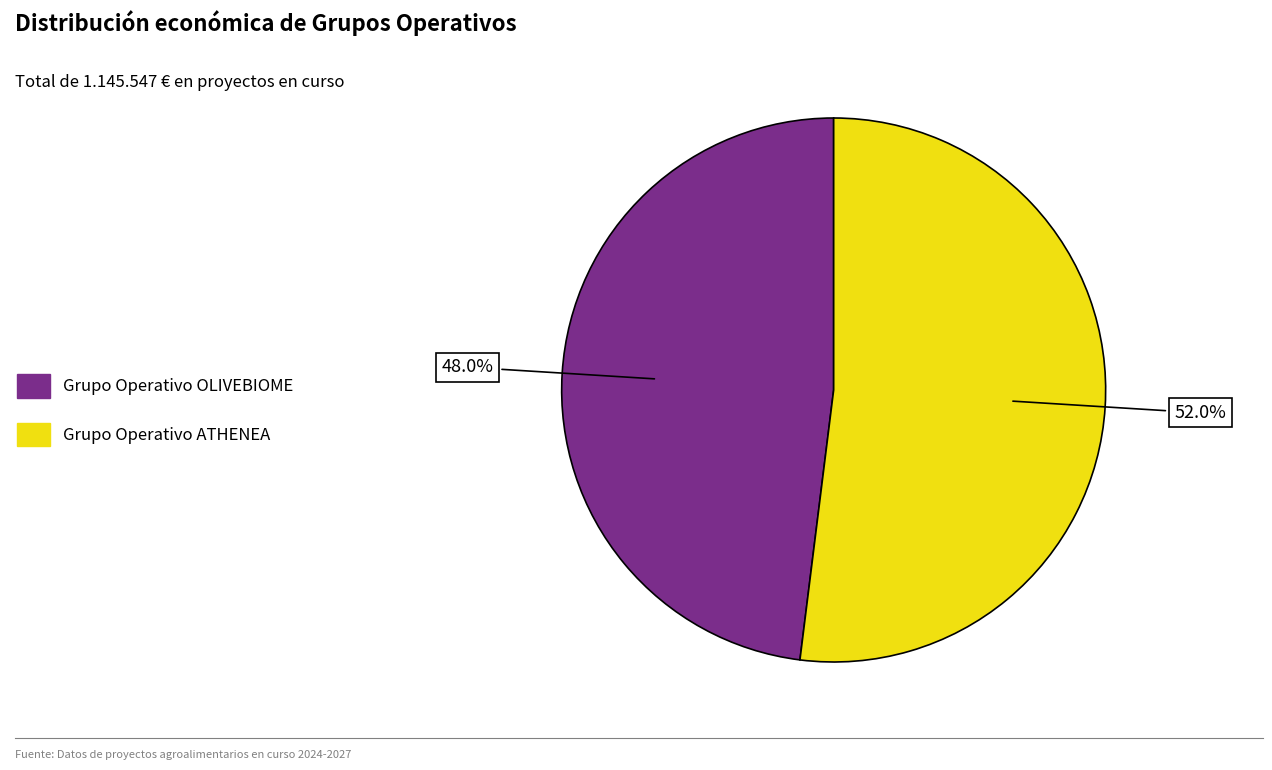

To the nearest percent, what is the difference between the Grupo Operativo ATHENEA and Grupo Operativo OLIVEBIOME slice percentages?

4%